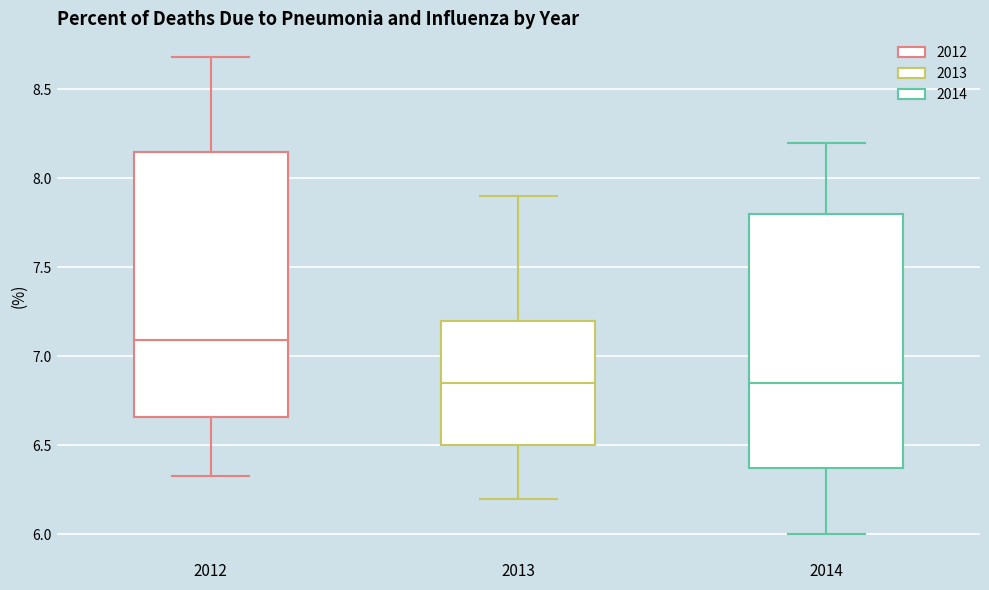

Comparing the boxes themselves (not the whiskers), which one is the tallest?

2012